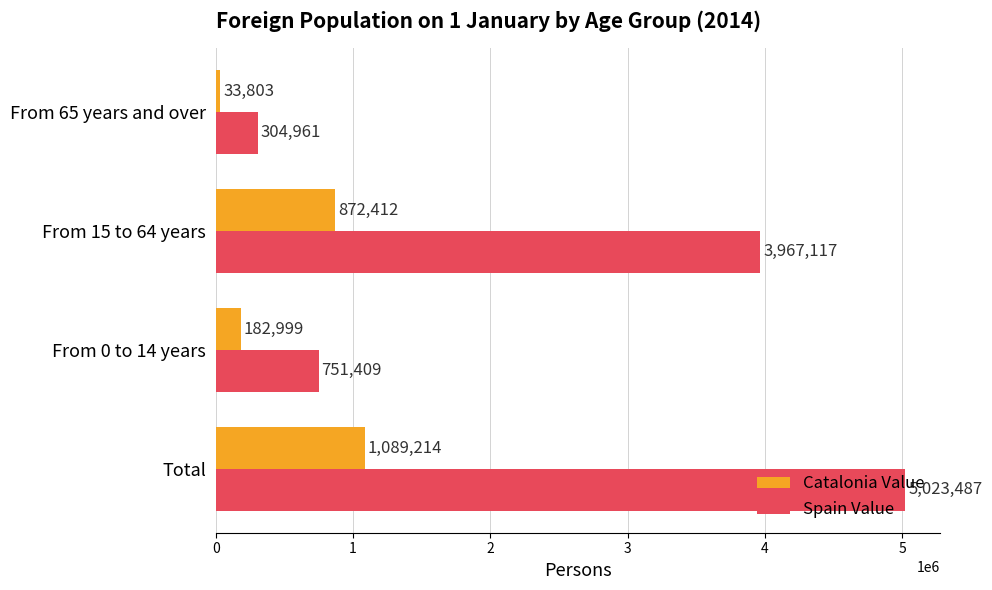

Rank the series by their average value, from highest to lowest.

Spain Value, Catalonia Value